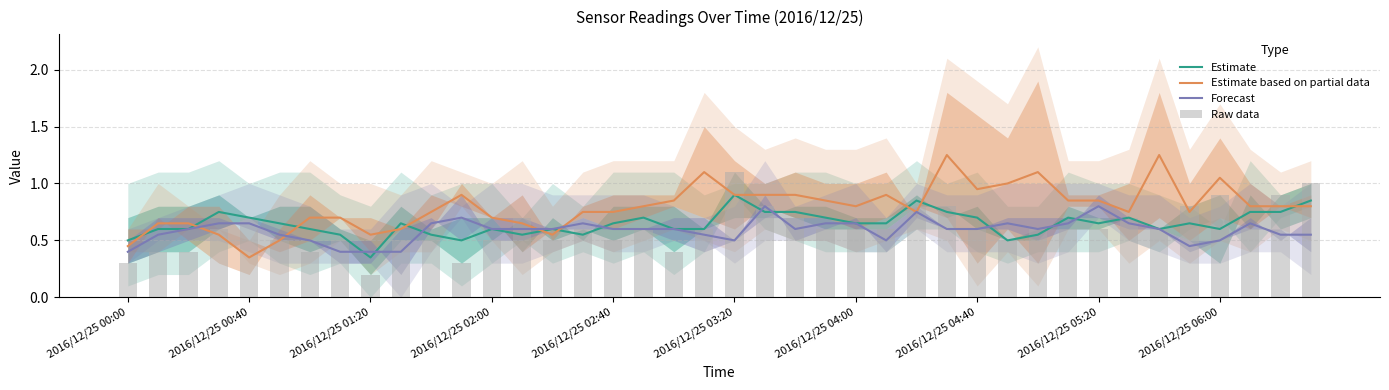

What is the total value across all series at 37?

2.8